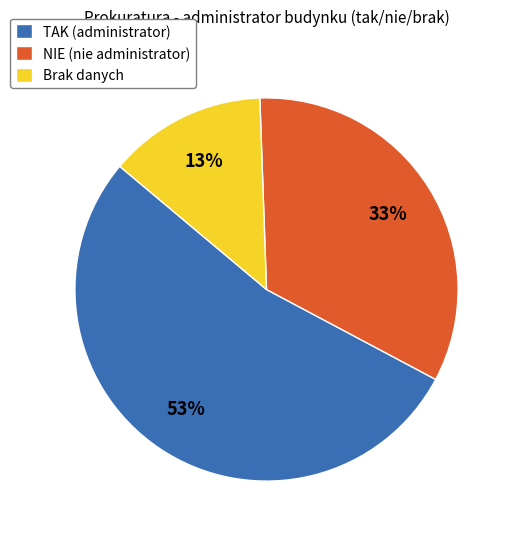

To the nearest percent, what portion does NIE (nie administrator) represent?

33%